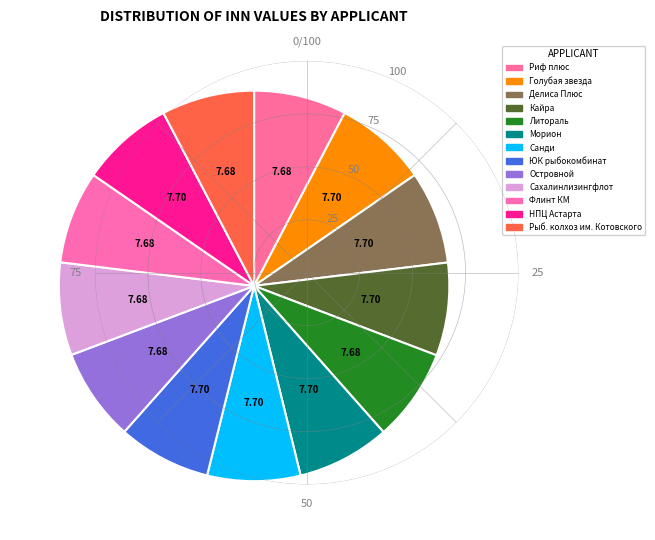

How many segments does this pie chart have?

13